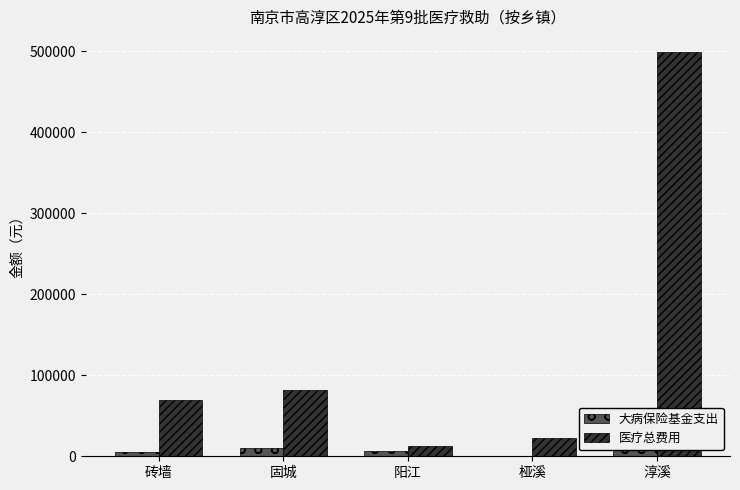

Between 桠溪 and 阳江, which is larger?

阳江